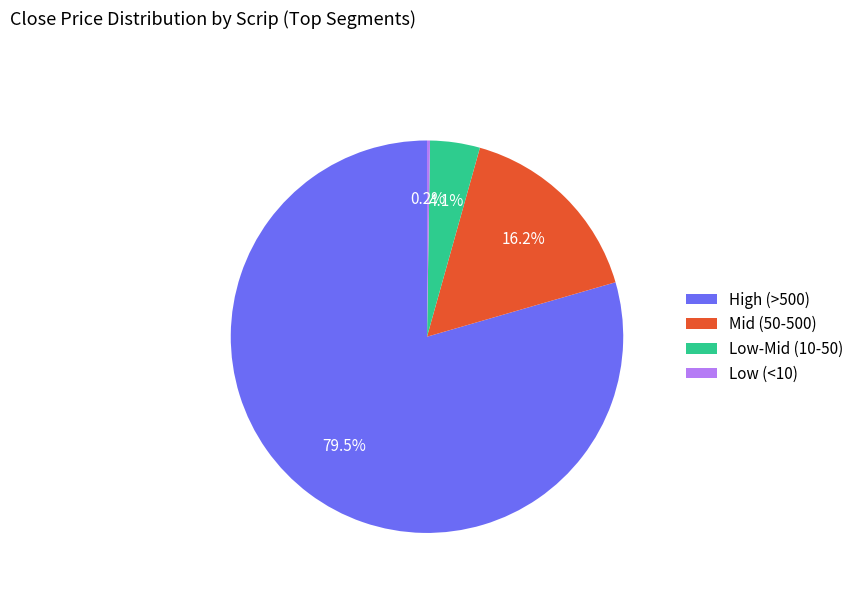

Is the sum of Low-Mid (10-50) and Mid (50-500) greater than half?

No